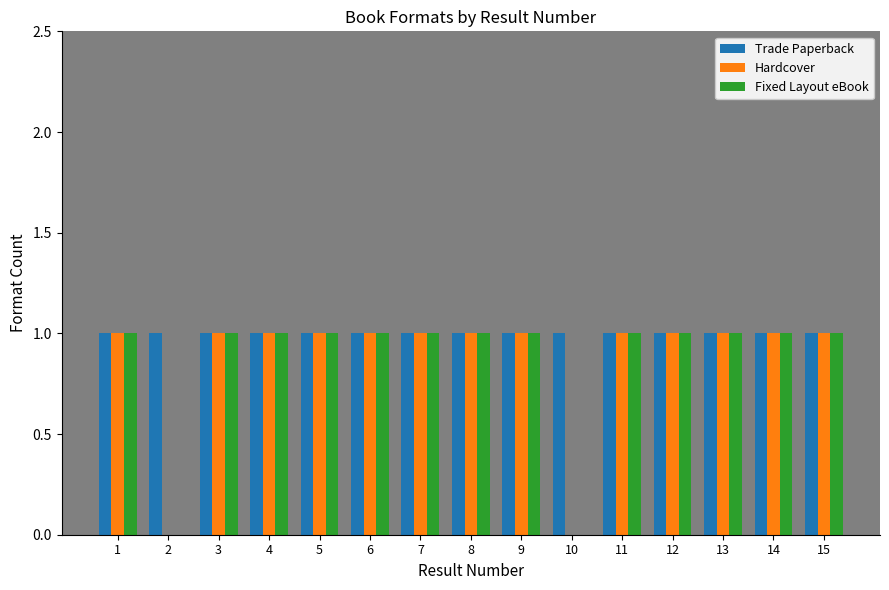

Which series has the largest total across all categories?

Trade Paperback